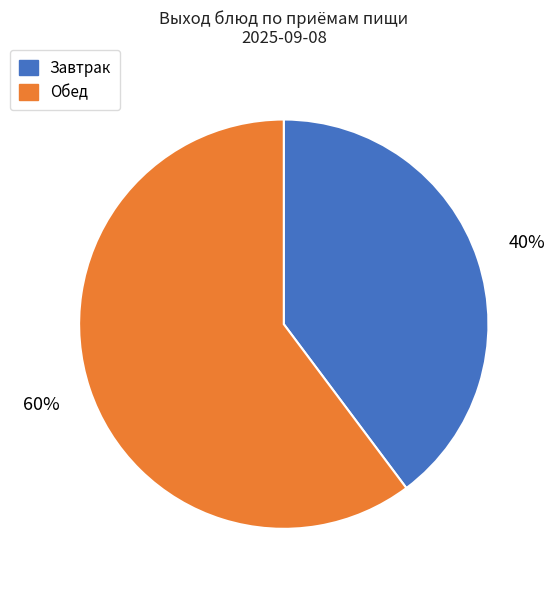

The Обед slice represents 52% of the pie. True or false?

False